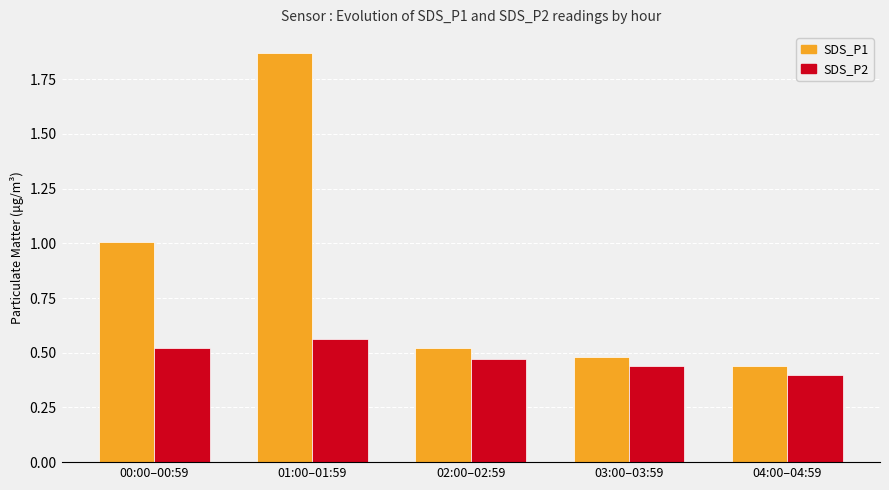

The value of SDS_P1 at 04:00–04:59 is 0.2. True or false?

False